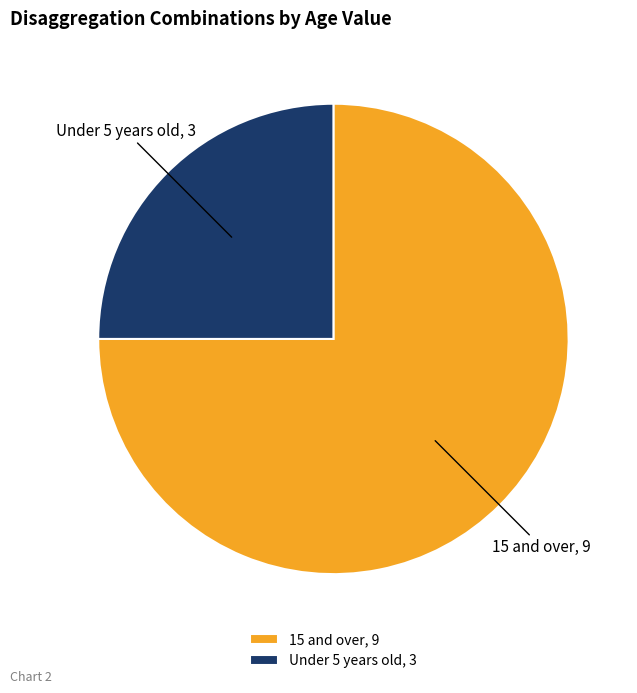

Rank the categories by value from lowest to highest.

Under 5 years old, 15 and over